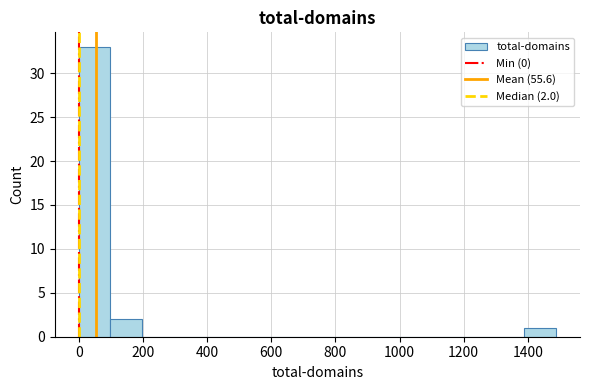

Which range on the x-axis has the tallest bar?

0 to 100